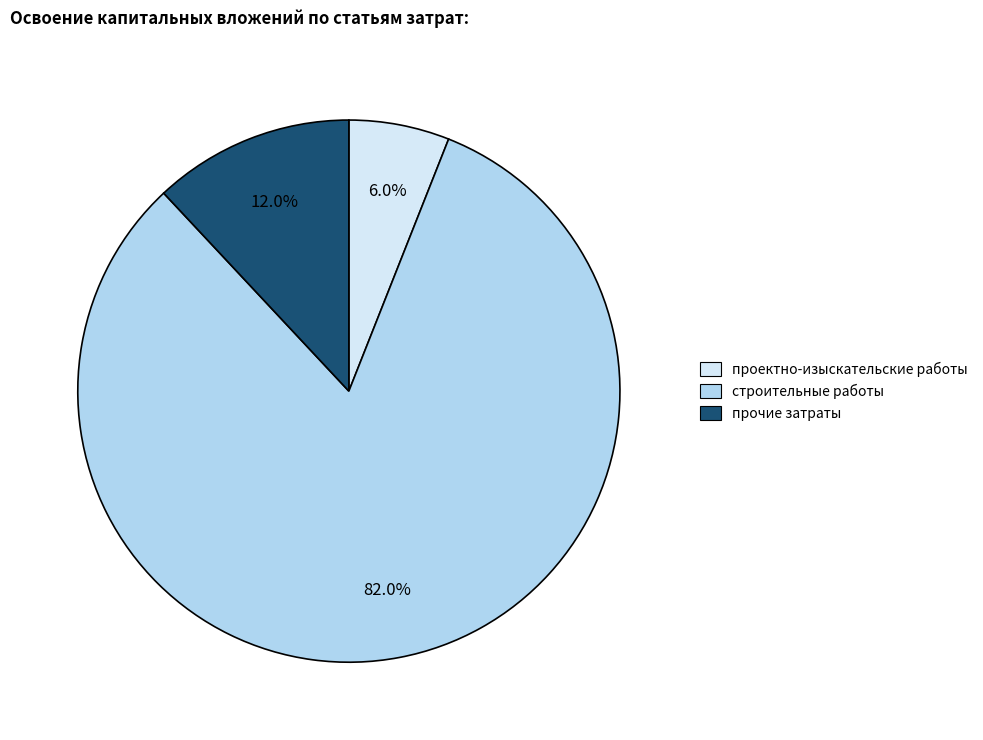

Is there a majority slice in this chart?

Yes